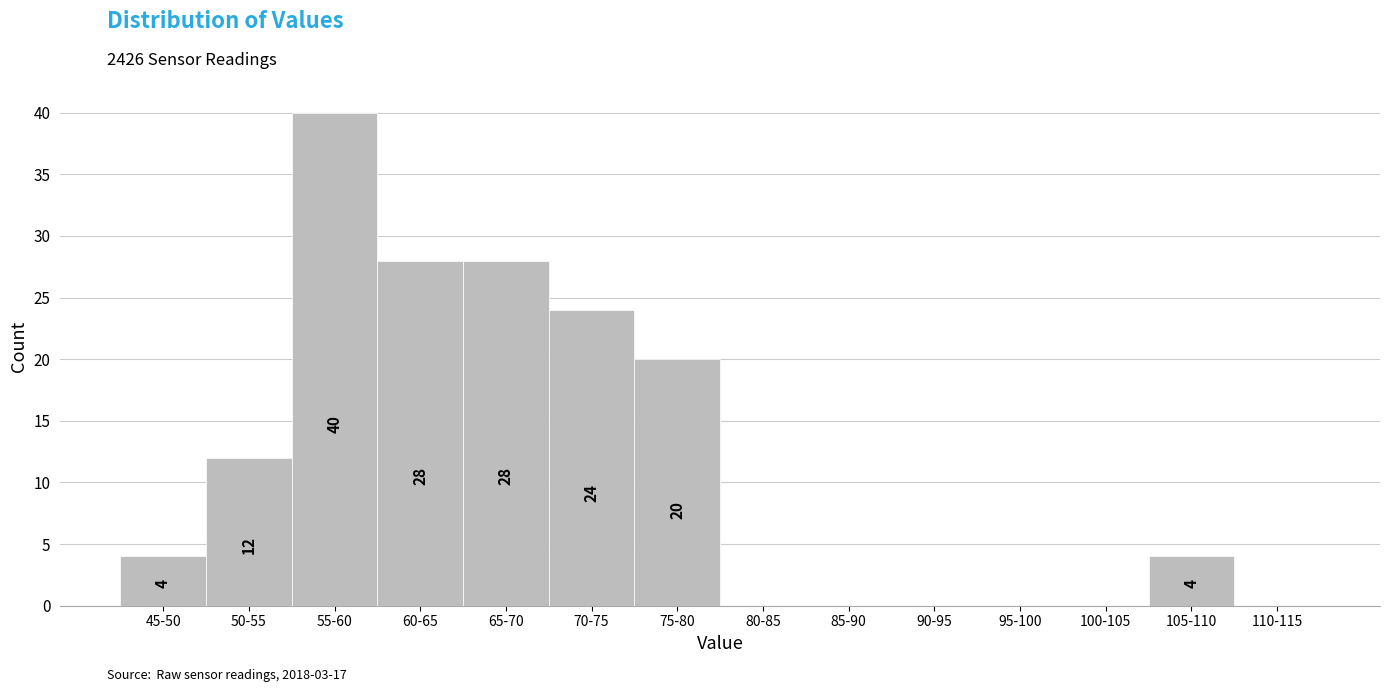

Reading left to right, what are all the values shown in this chart?

45-50=4	50-55=12	55-60=40	60-65=28	65-70=28	70-75=24	75-80=20	80-85=0	85-90=0	90-95=0	95-100=0	100-105=0	105-110=4	110-115=0